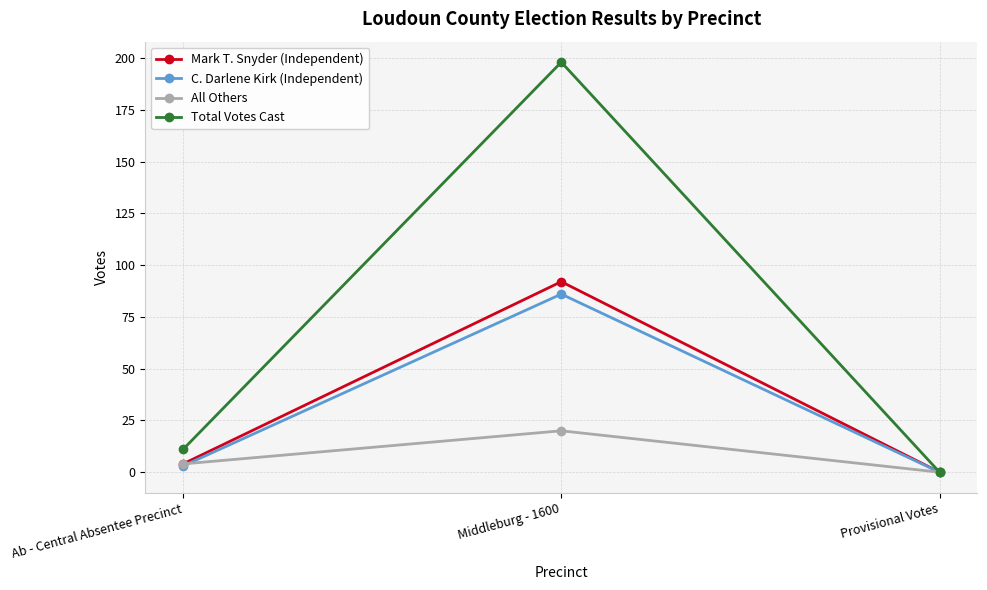

How many categories are shown in the chart?

3